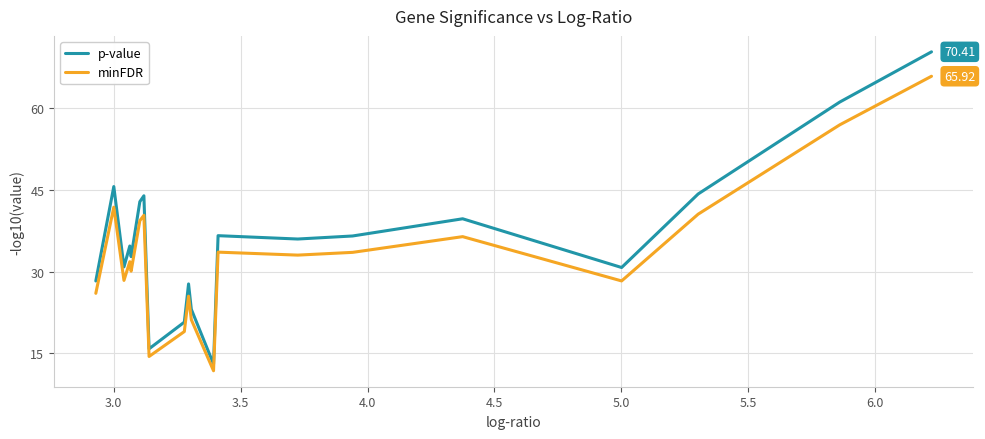

Which series has the widest spread of values?

p-value